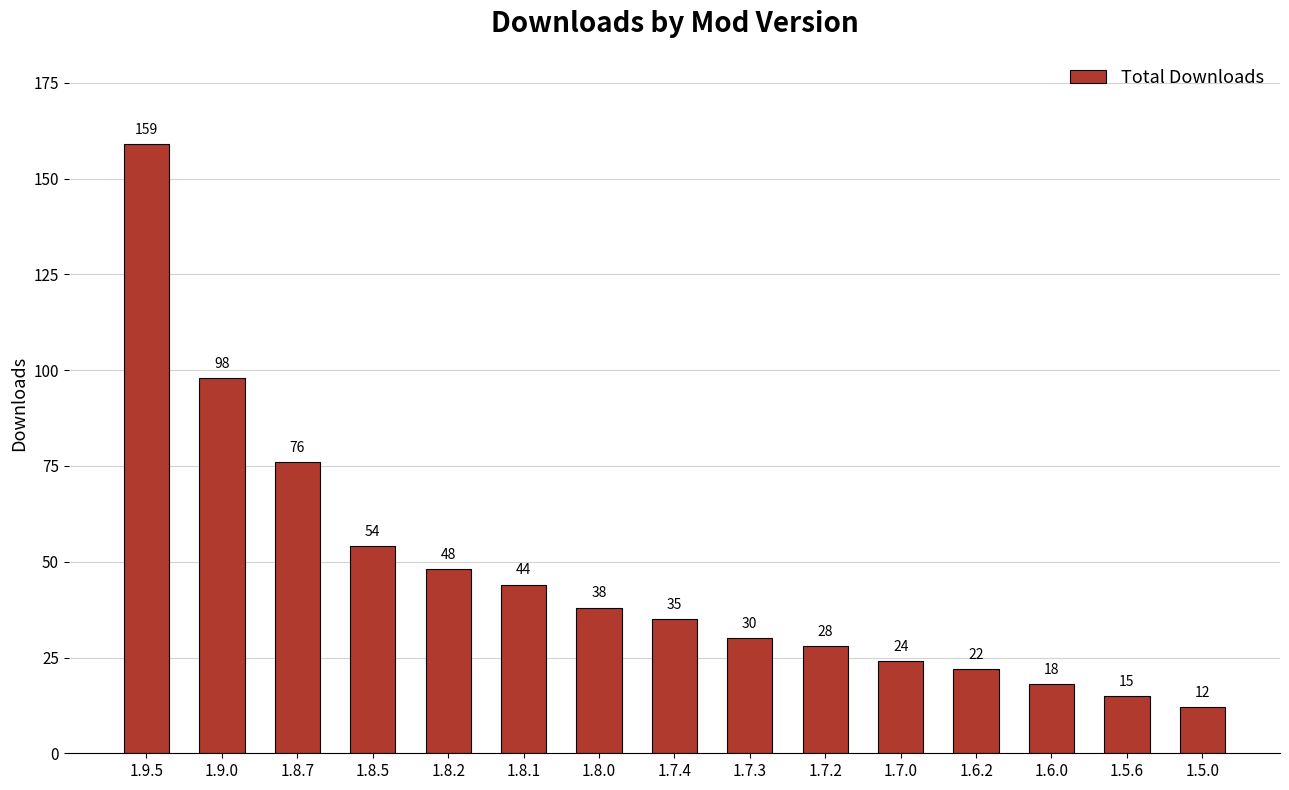

Does the chart contain any negative values?

No